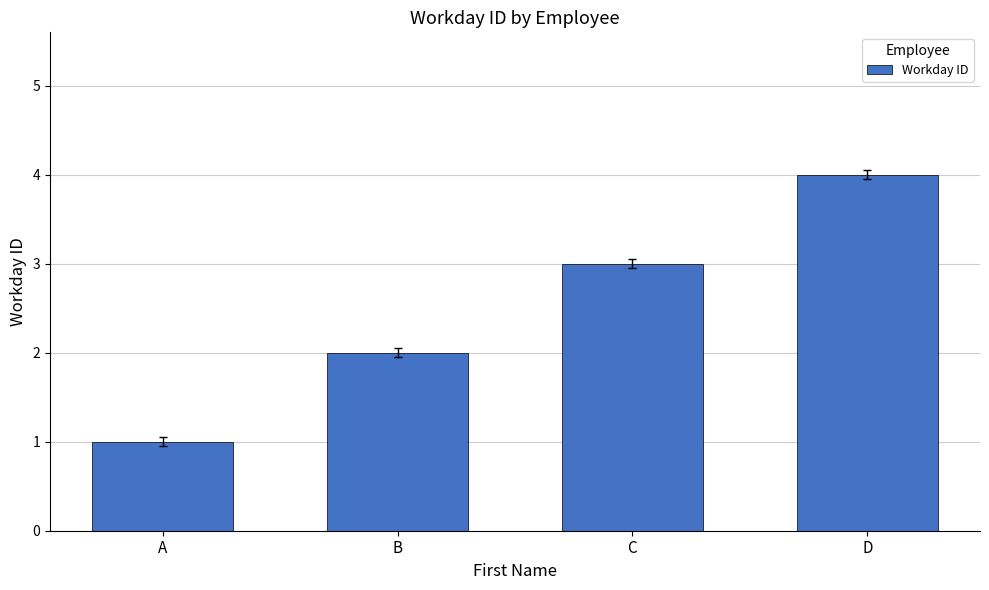

What is the change in value from B to C?

+1